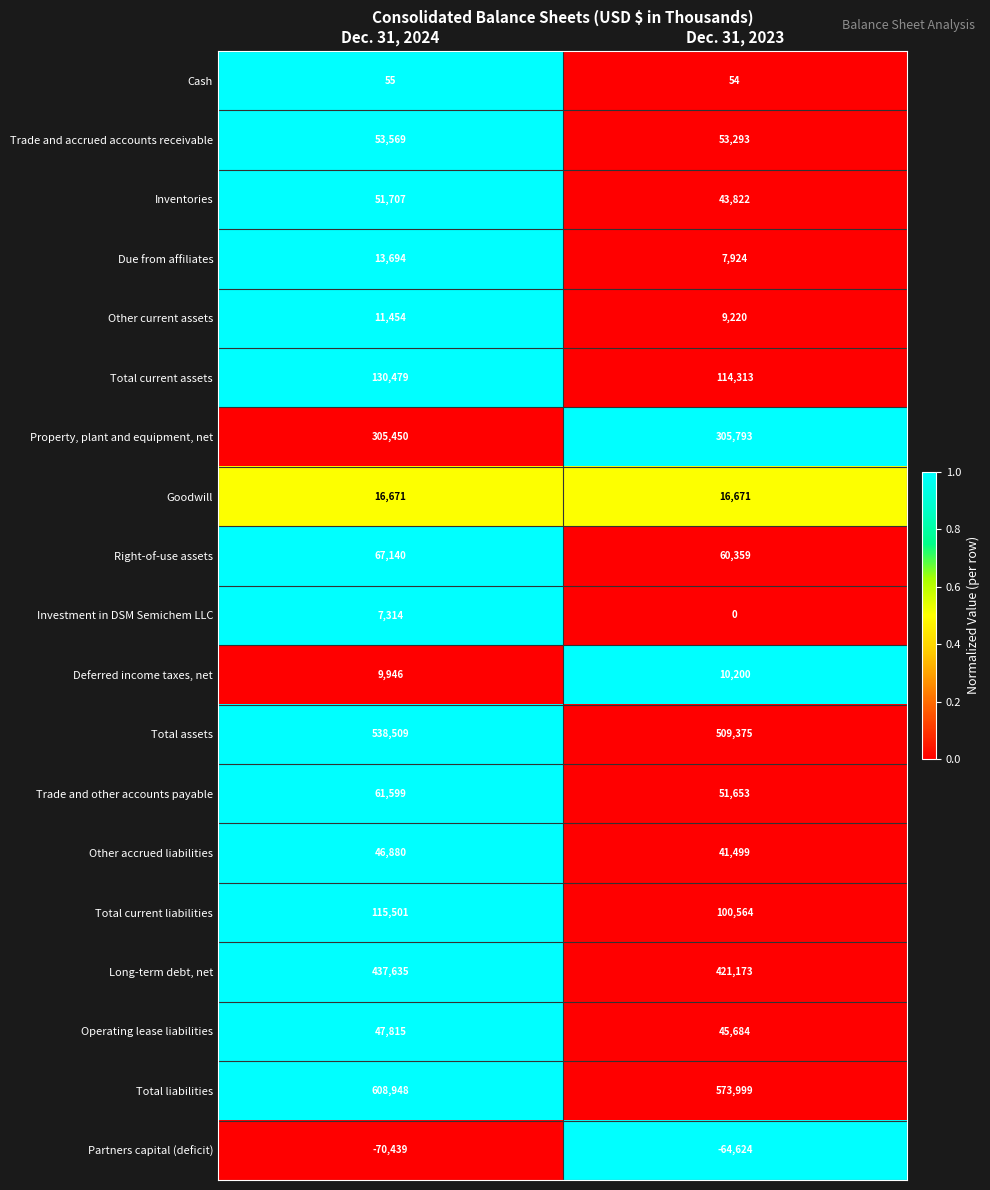

At which category is the sum across all series the highest?

Dec. 31, 2024